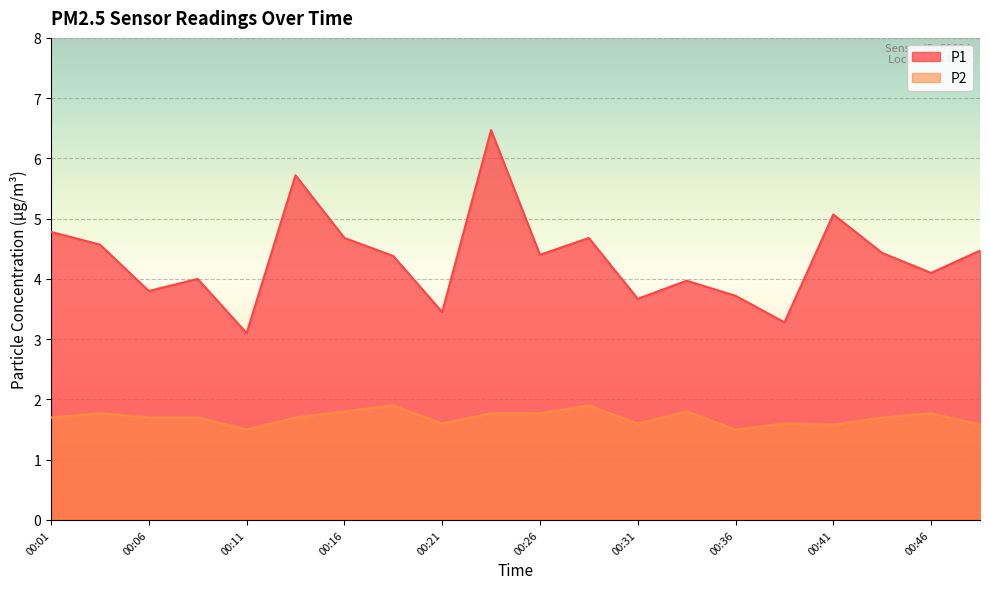

Reading right to left, list all the values displayed in this chart.

P1: 4.5	4.1	4.4	5.1	3.3	3.7	4.0	3.7	4.7	4.4	6.5	3.5	4.4	4.7	5.7	3.1	4.0	3.8	4.6	4.8
P2: 1.6	1.8	1.7	1.6	1.6	1.5	1.8	1.6	1.9	1.8	1.8	1.6	1.9	1.8	1.7	1.5	1.7	1.7	1.8	1.7